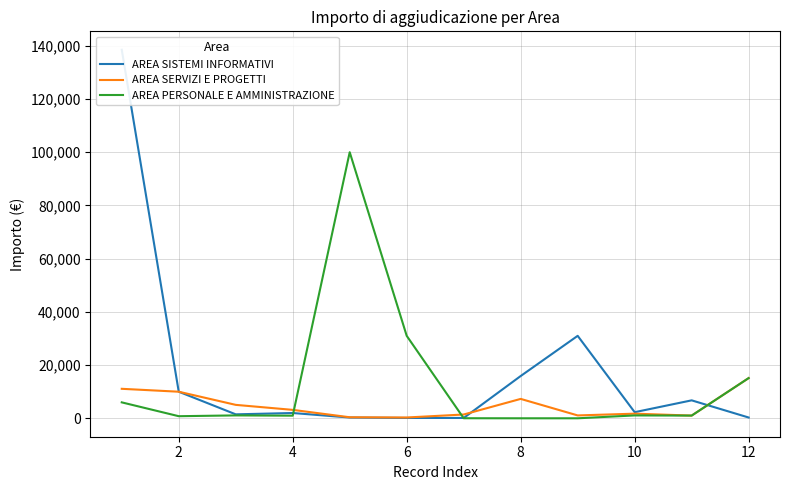

Which has a higher value, 10 or 8?

8